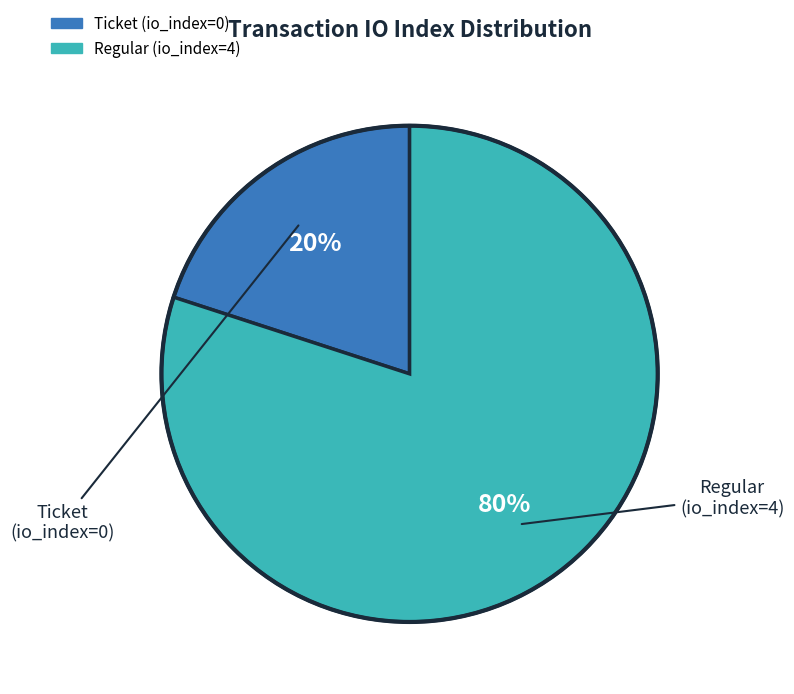

Is the sum of Regular (io_index=4) and Ticket (io_index=0) greater than half?

Yes